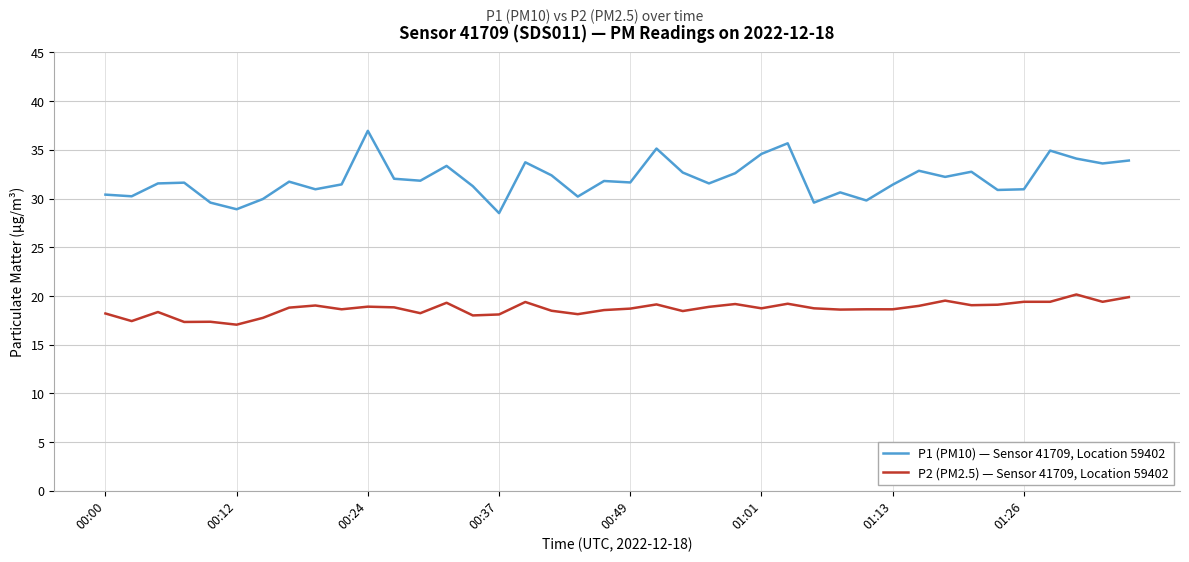

How many series are shown in this chart?

2